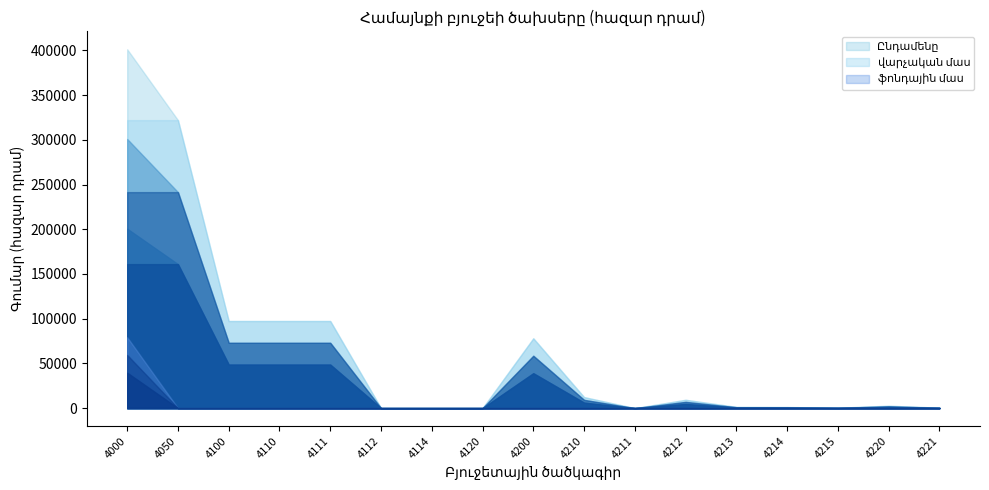

At which category is the sum across all series the highest?

4000